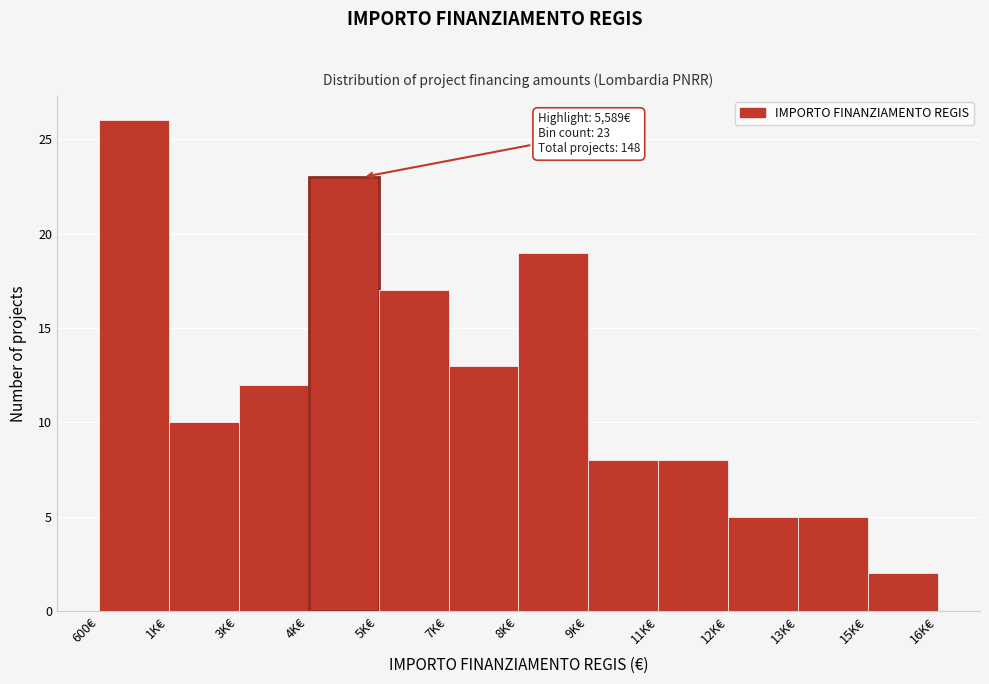

Reading left to right, list all the values displayed in this chart.

600€=26	1K€=10	3K€=12	4K€=23	5K€=17	7K€=13	8K€=19	9K€=8	11K€=8	12K€=5	13K€=5	15K€=2